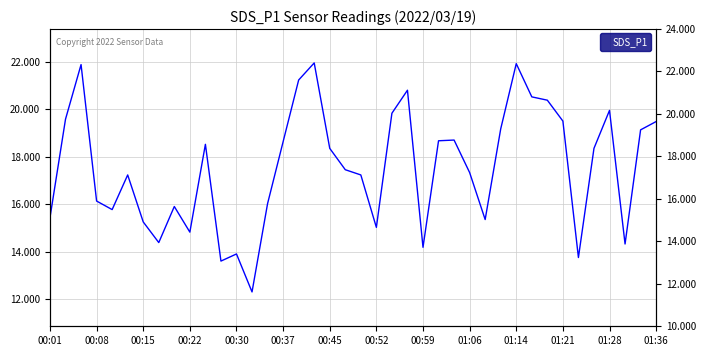

True or false: the data has more than 0 interior local peaks.

True